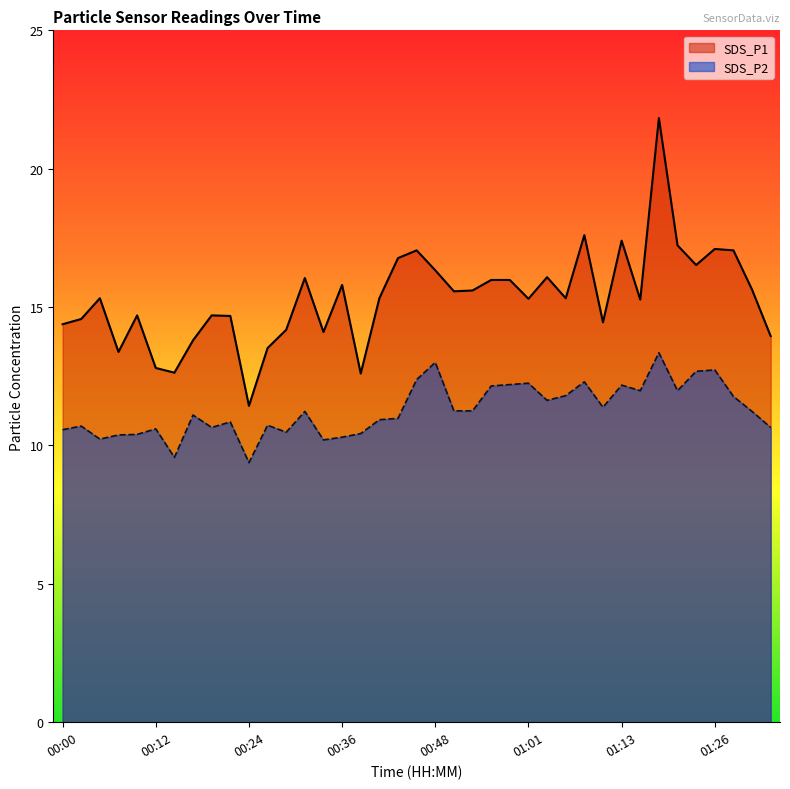

At which category does SDS_P1 reach its first local peak?

00:05